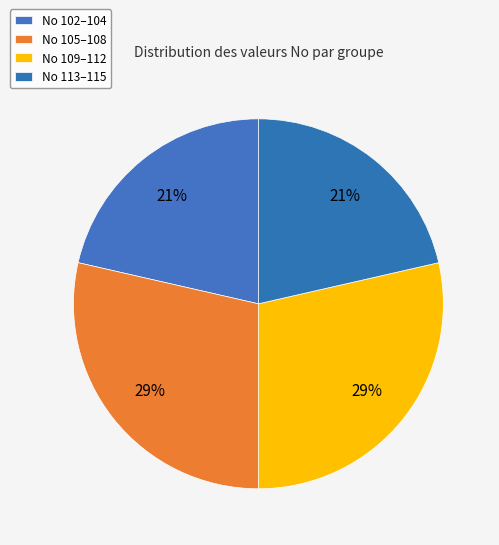

Count the number of slices in the pie.

4